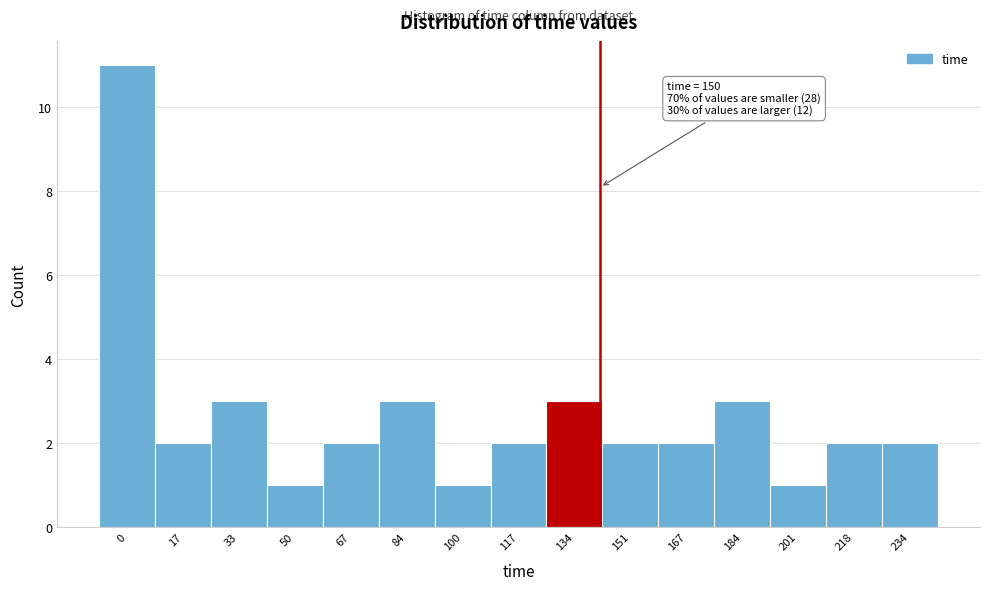

Reading left to right, list all the values displayed in this chart.

0=11	17=2	33=3	50=1	67=2	84=3	100=1	117=2	134=3	151=2	167=2	184=3	201=1	218=2	234=2